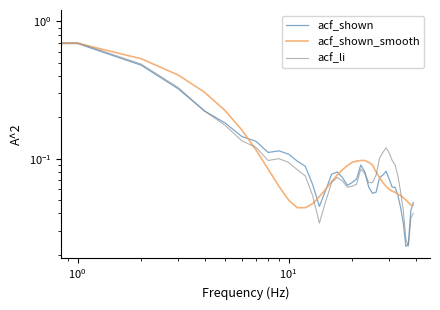

Is the value of acf_shown at 19 greater than the value of acf_shown_smooth at 31?

Yes